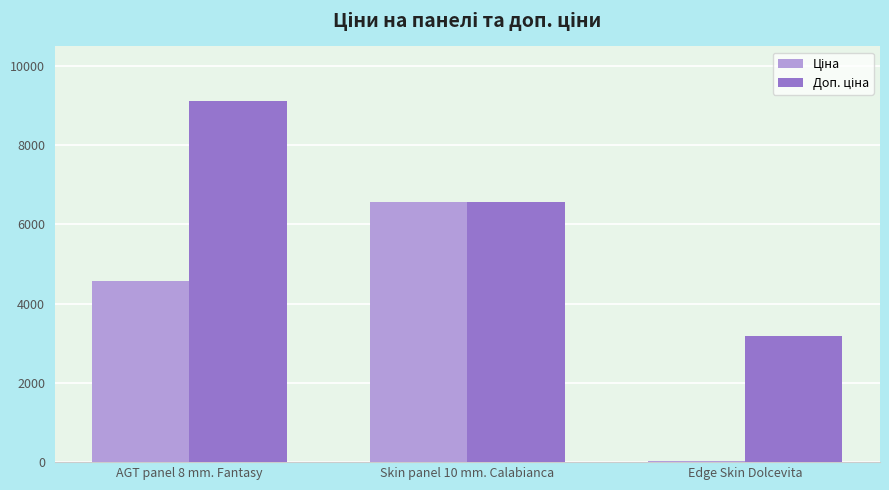

Which category has the highest value across all series?

AGT panel 8 mm. Fantasy